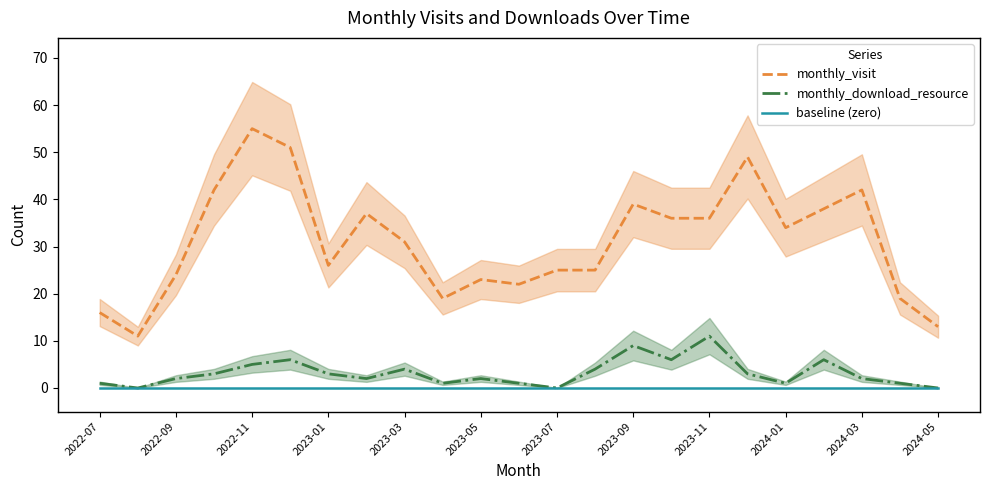

How many lines are shown in the chart?

3